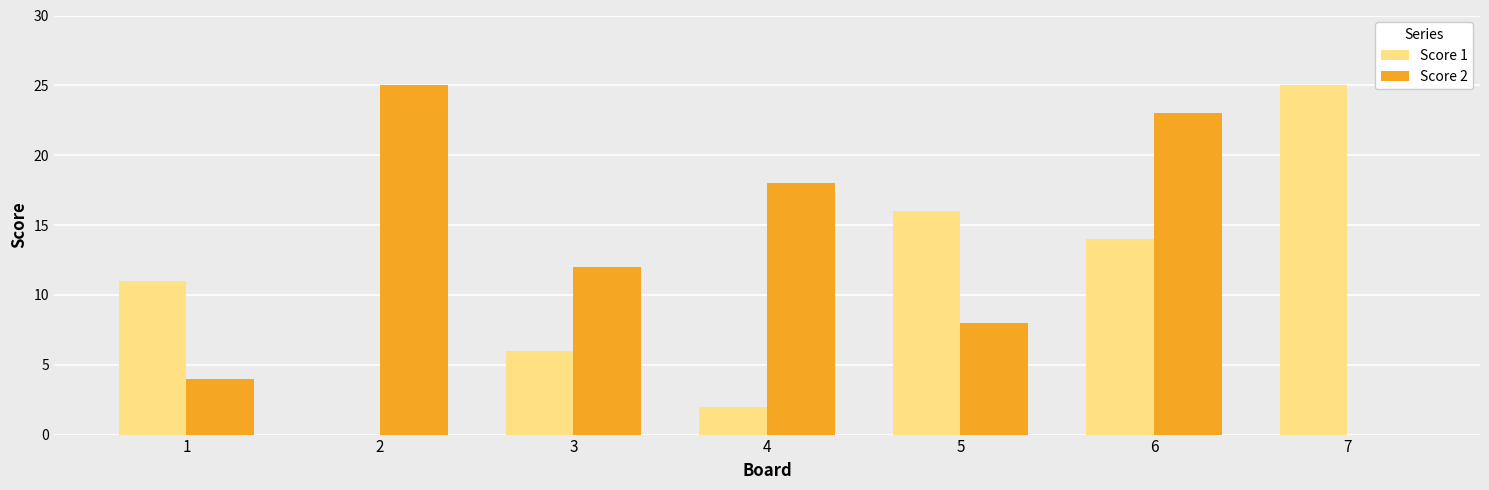

What is the highest value of the Score 1 series?

25